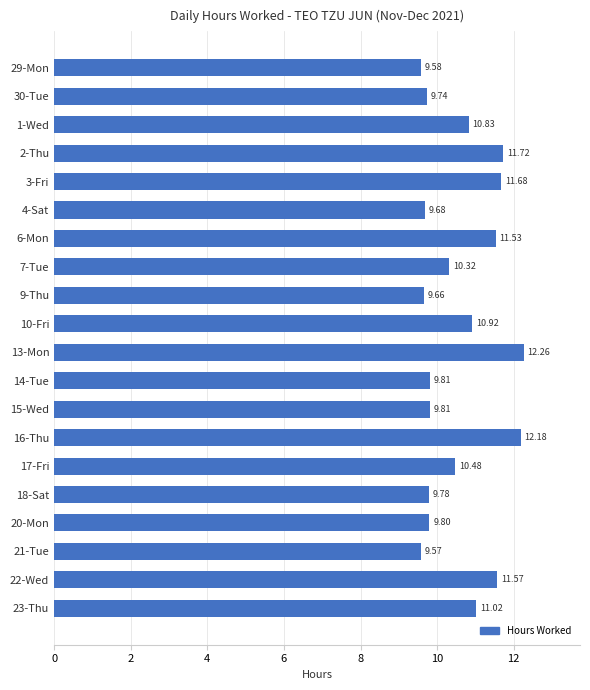

Which has a higher value, 3-Fri or 13-Mon?

13-Mon